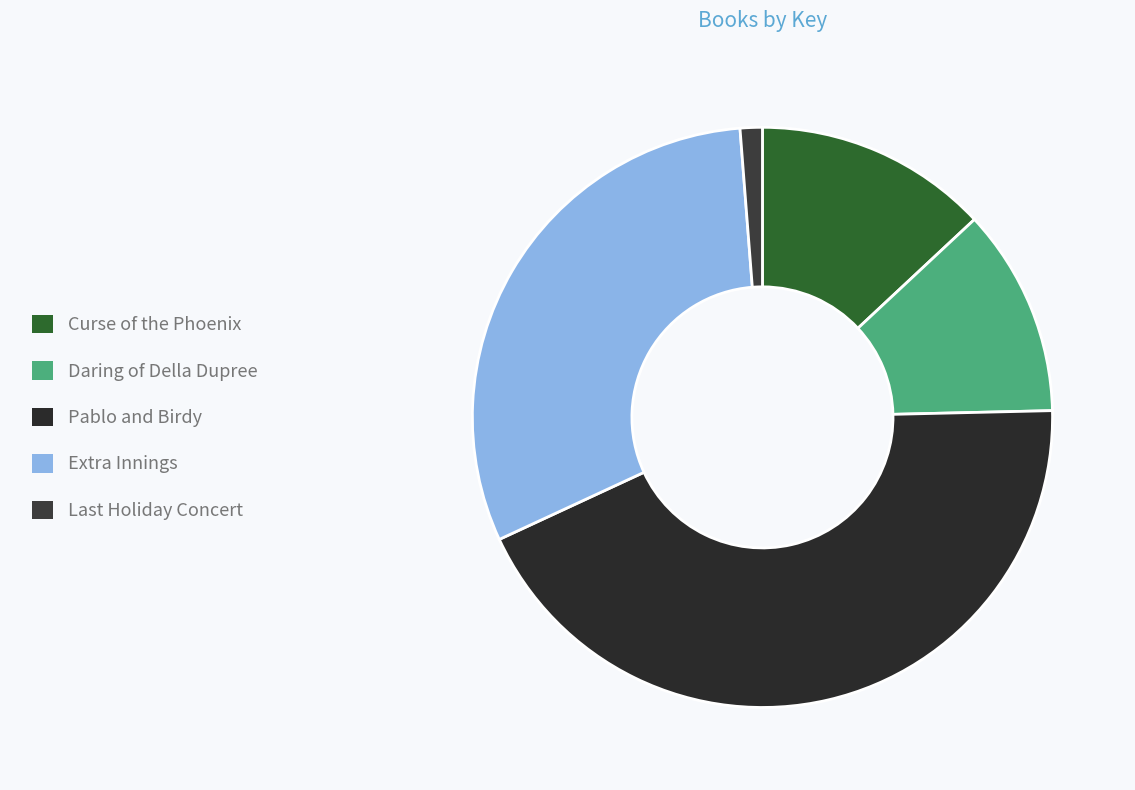

Which slice is the smallest?

Last Holiday Concert